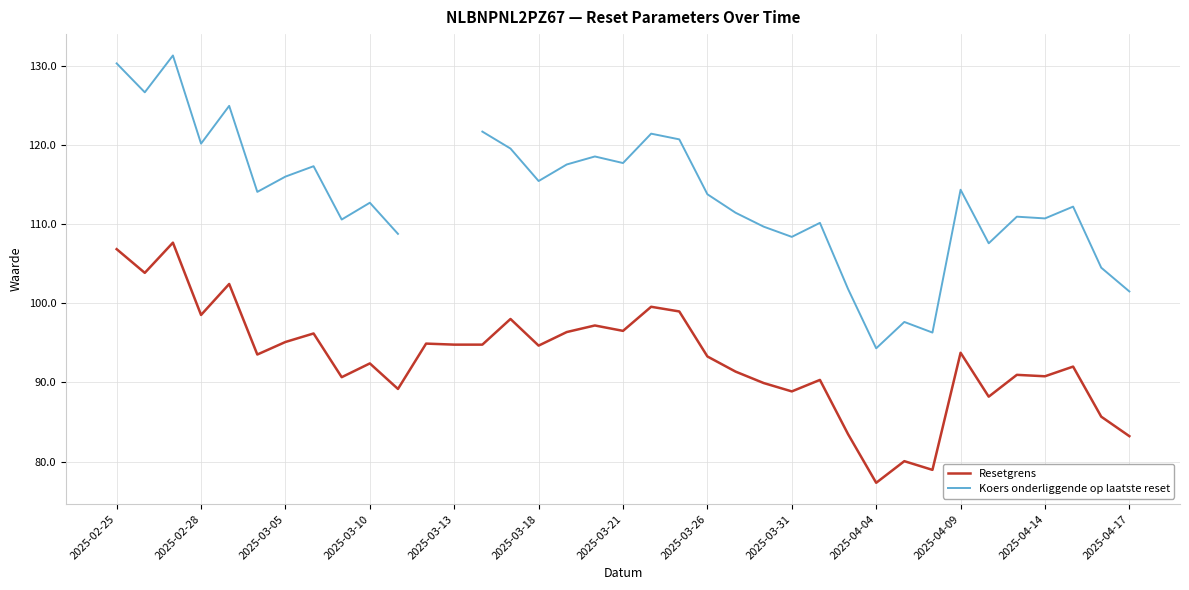

At which label does Resetgrens reach its minimum?

2025-04-04